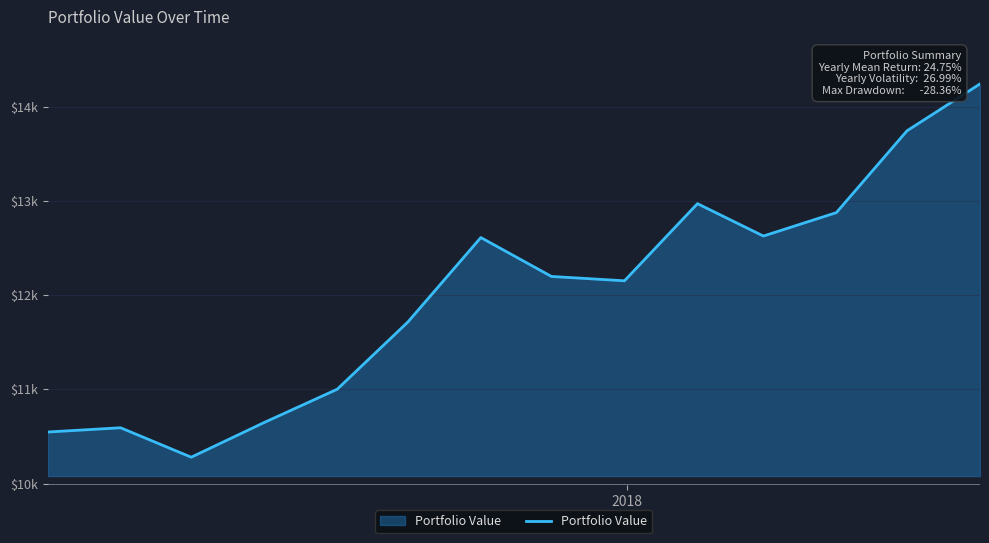

Reading left to right, list all the values displayed in this chart.

10547.6	10592.9	10280.0	10648.9	11002.4	11716.8	12614.8	12201.4	12155.2	12975.2	12631.0	12880.0	13749.8	14248.1